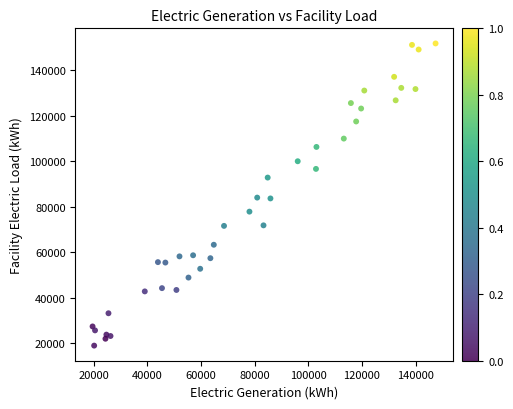

What is the range of X values (max minus min)?

127867.9